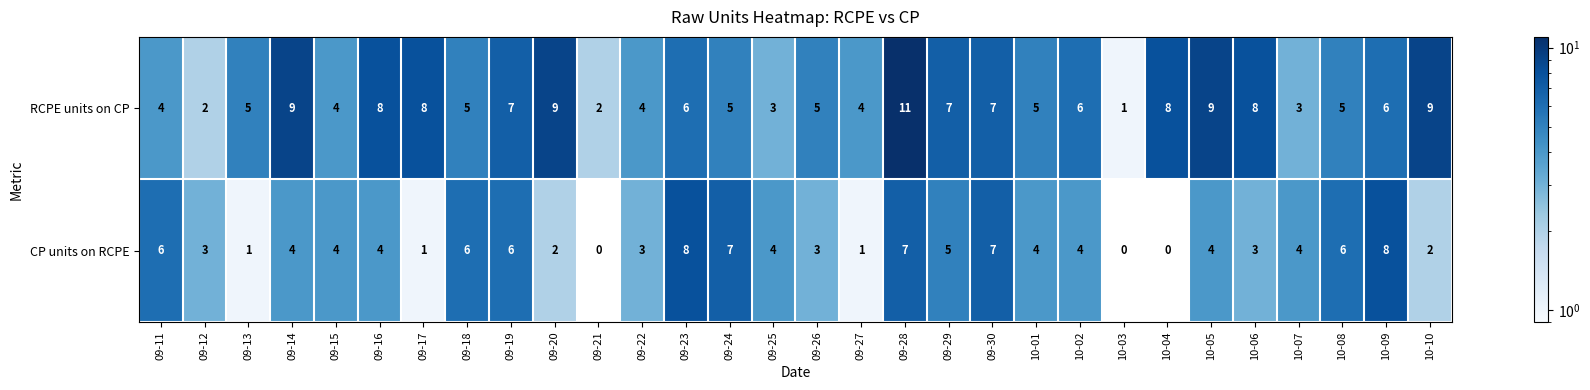

What is the difference between the highest and lowest values at 09-16?

4